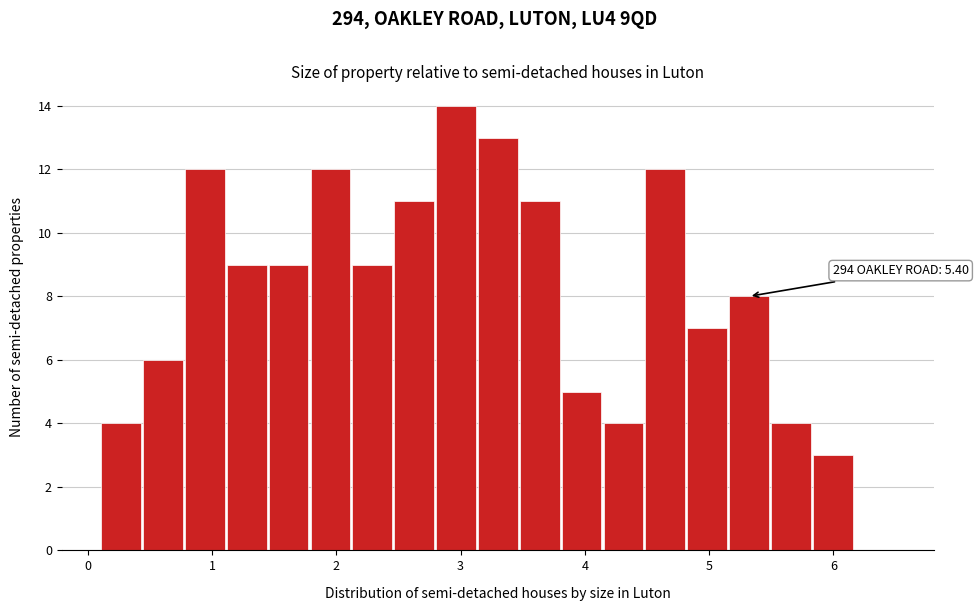

Around what value on the x-axis is the tallest bar? Give the approximate position of its centre, as read against the axis.

3.0